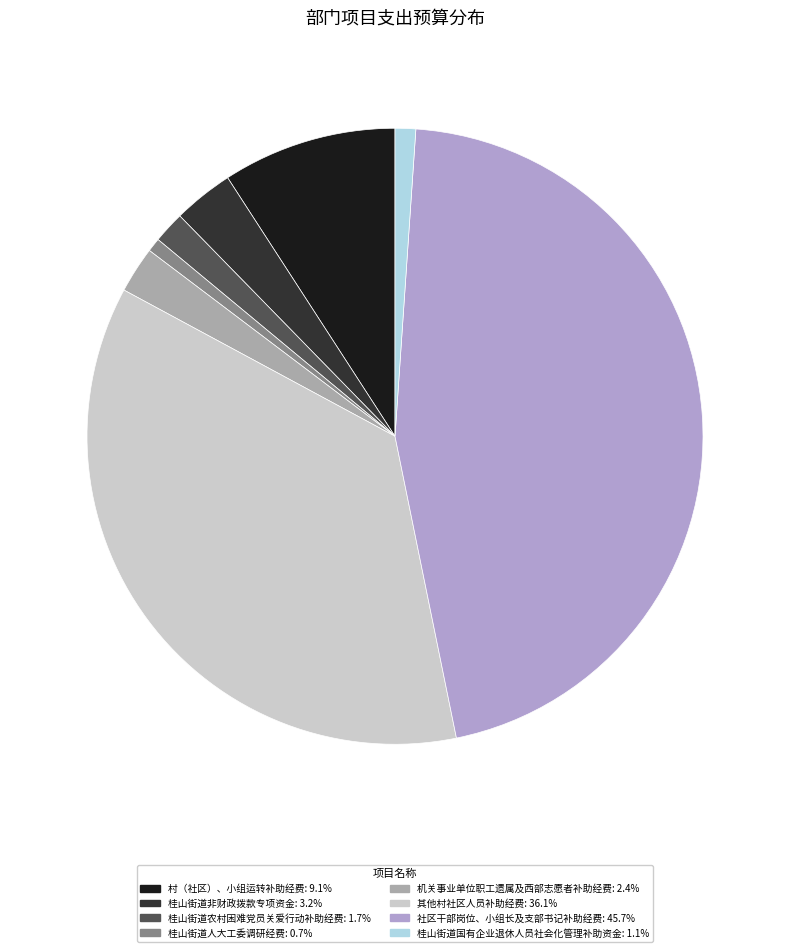

Between 村（社区）、小组运转补助经费 and 其他村社区人员补助经费, which is larger?

其他村社区人员补助经费